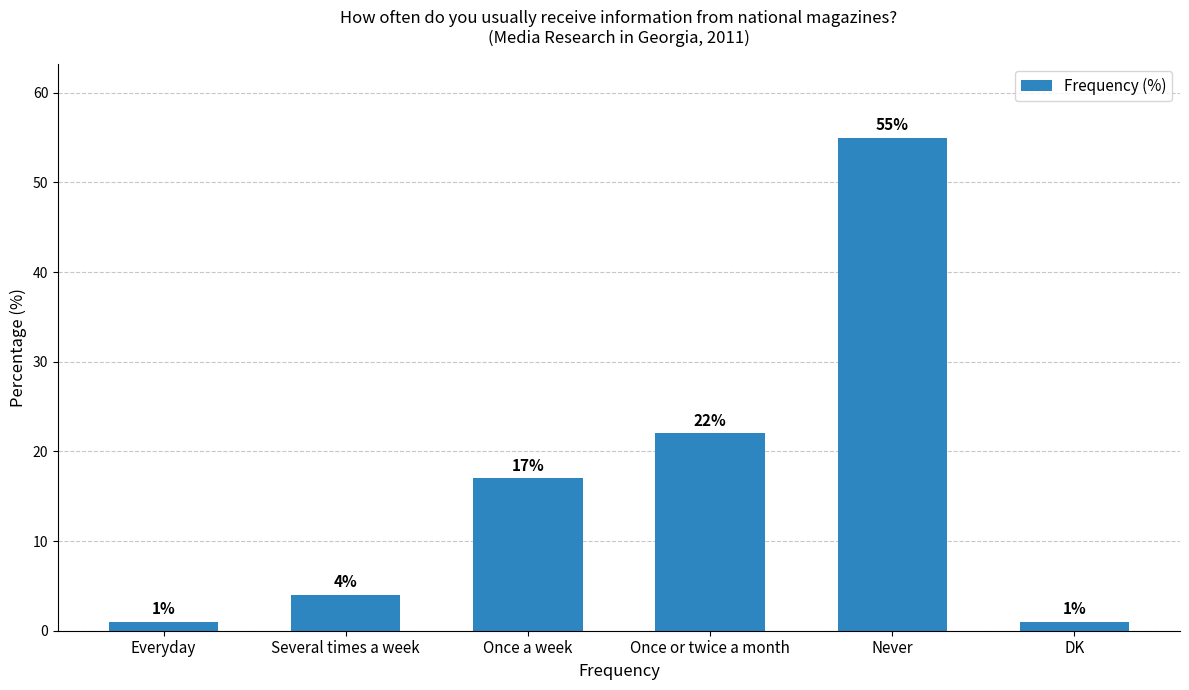

What is the average value?

17